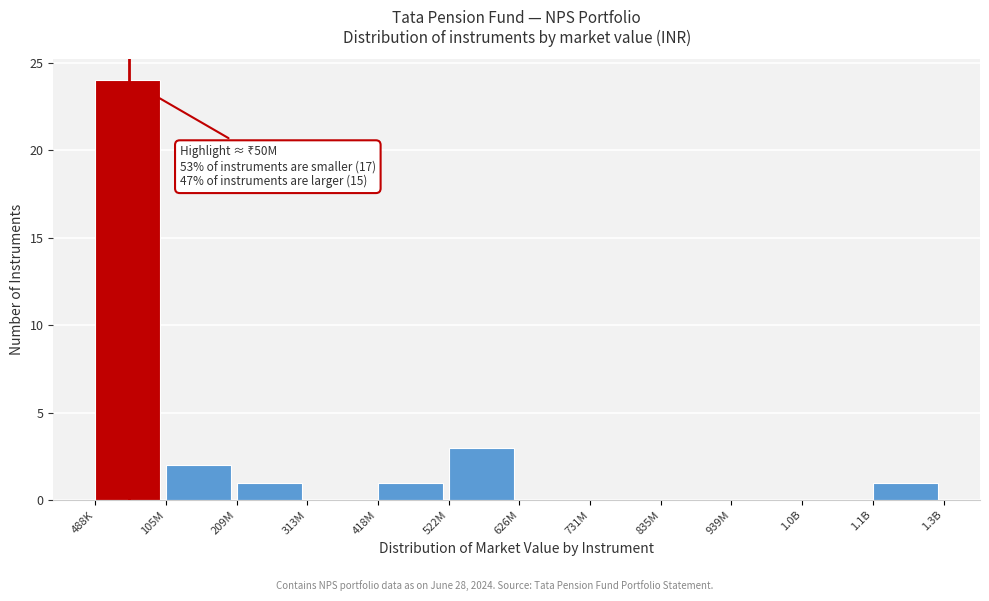

Reading left to right, transcribe all the data shown in this chart.

488K=24	105M=2	209M=1	313M=0	418M=1	522M=3	626M=0	731M=0	835M=0	939M=0	1.0B=0	1.1B=1